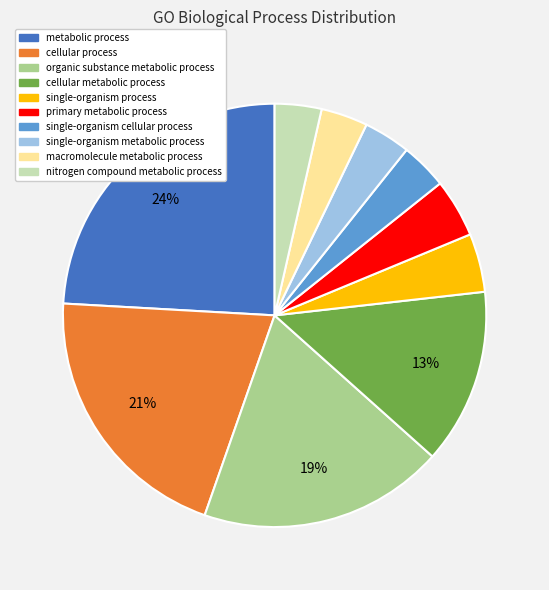

Do organic substance metabolic process and metabolic process together represent more than half of the pie?

No